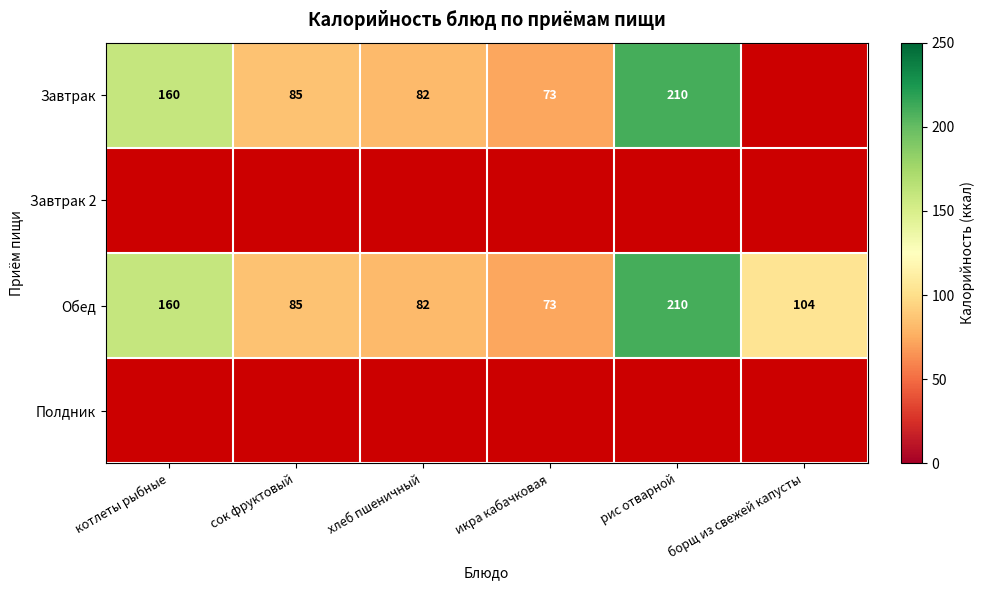

Is it true that Завтрак equals 120 at икра кабачковая?

False